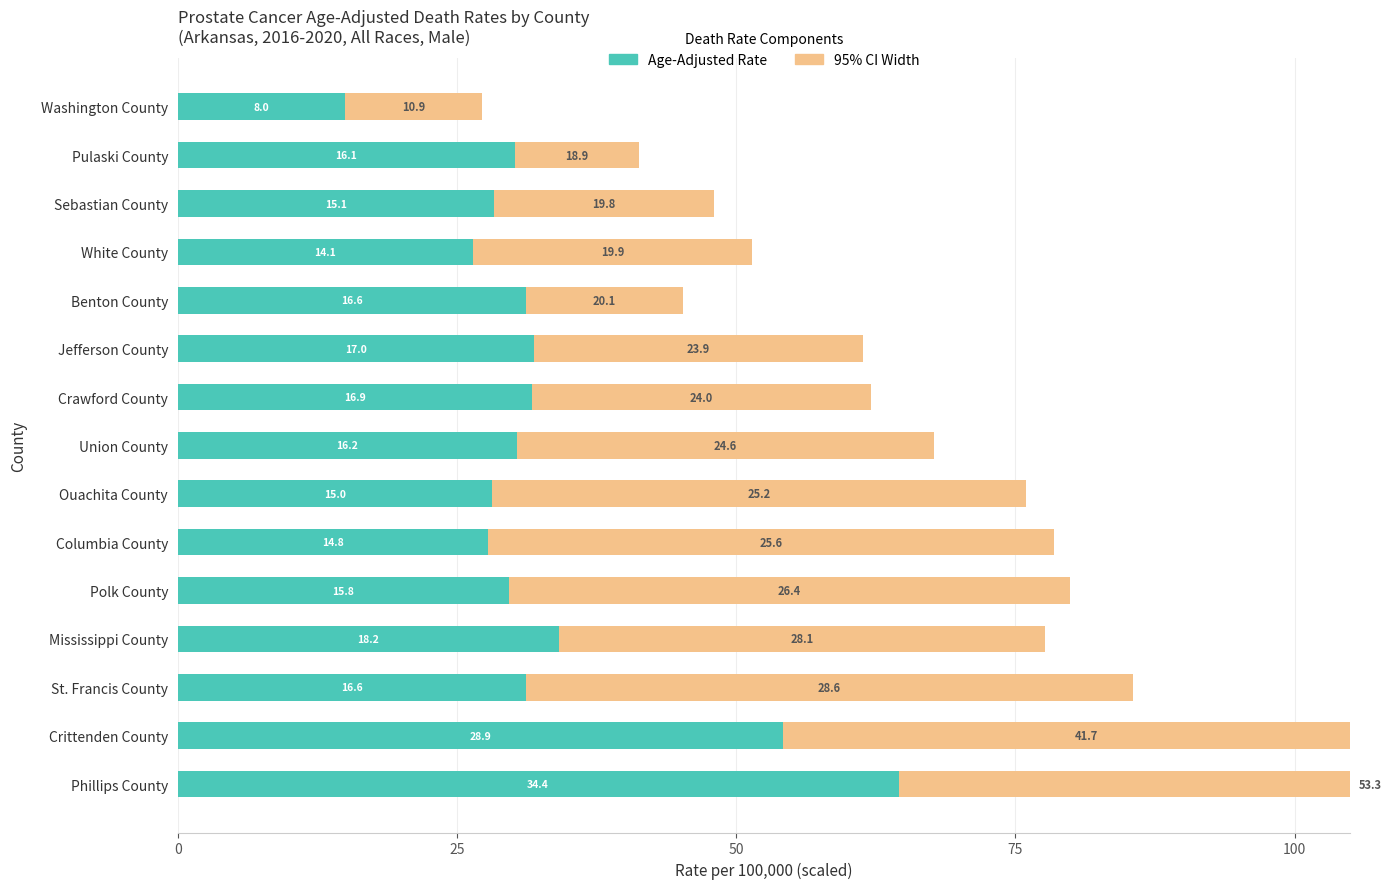

How many data points in Rate (Point Estimate) are less than 30?

6